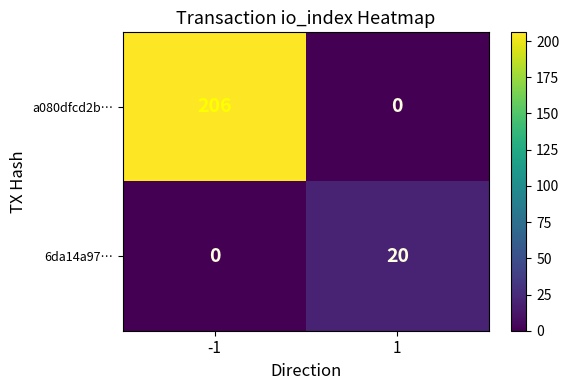

What is the difference between the maximum and minimum values in the a080dfcd2b… series?

206